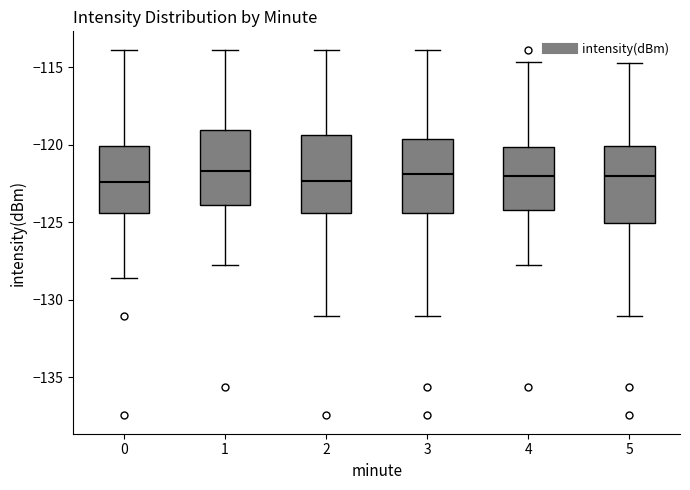

Where does the upper whisker of the box at x = 1 end on the y-axis? The values are not printed on the chart, so give them approximately, as read against the axis.

-114.0